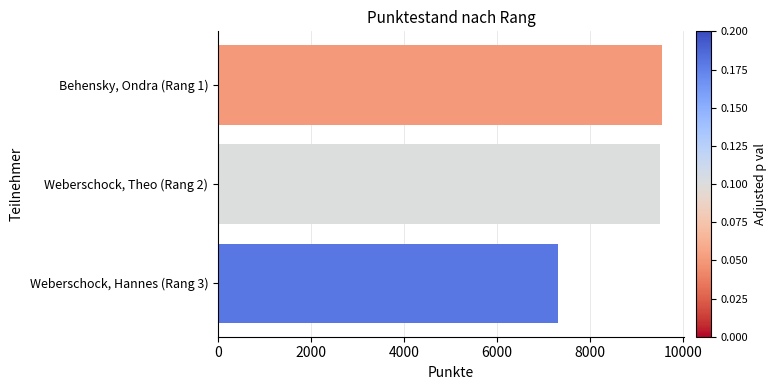

How many data points are less than 9488?

1